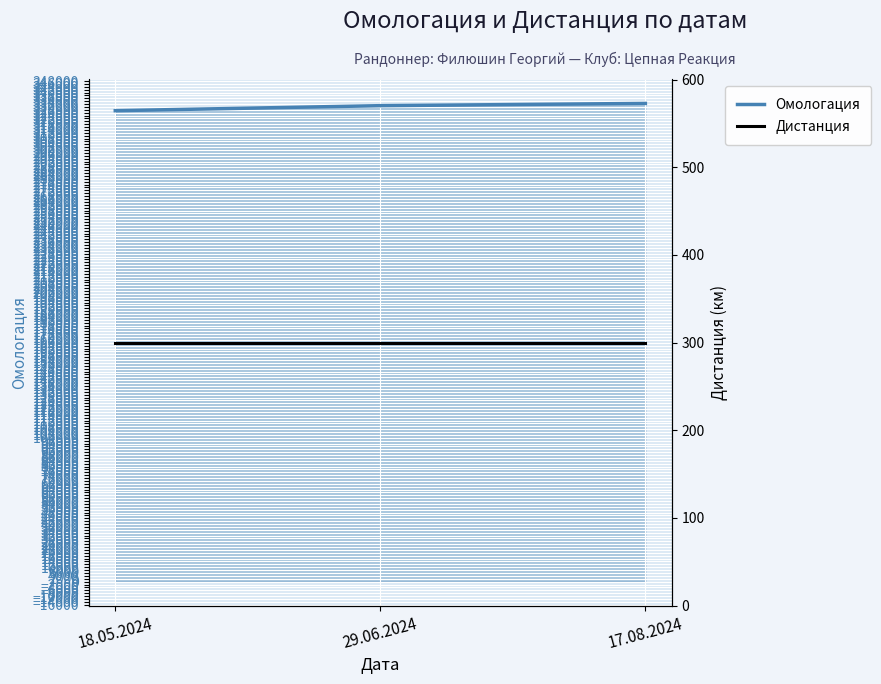

What is the average value of the Омологация series?

330244